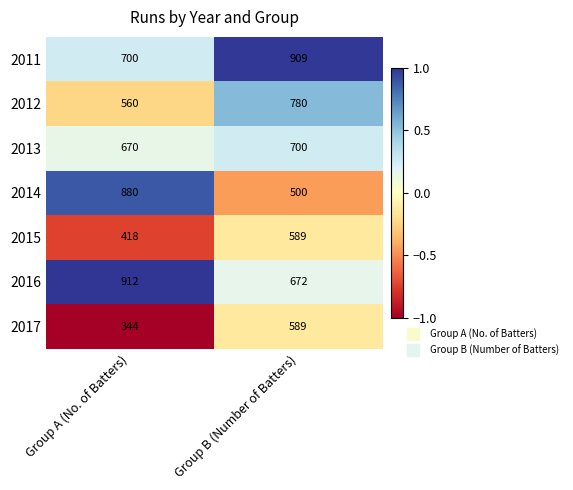

List the labels in order of 2016 value, largest first.

Group A (No. of Batters), Group B (Number of Batters)